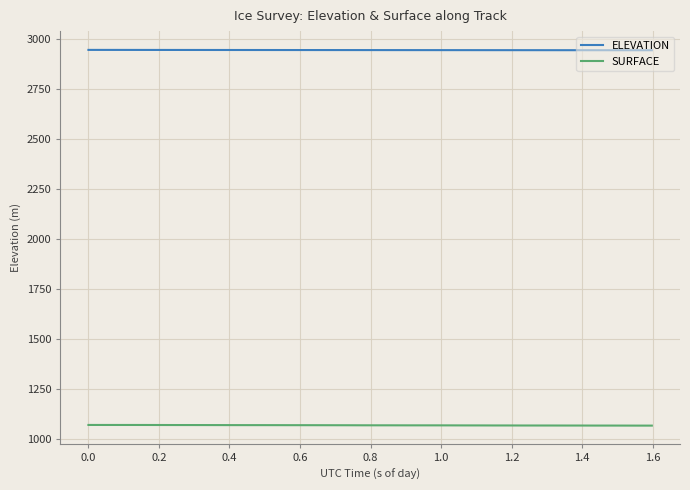

Which series has the widest spread of values?

SURFACE